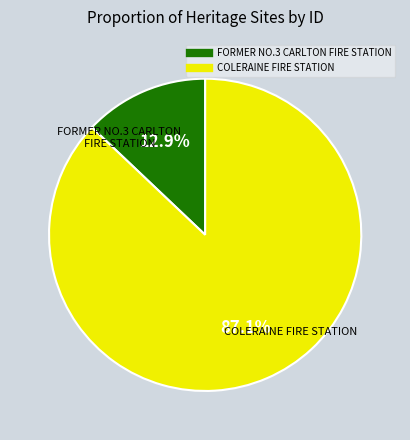

To the nearest percent, what portion does FORMER NO.3 CARLTON FIRE STATION represent?

13%